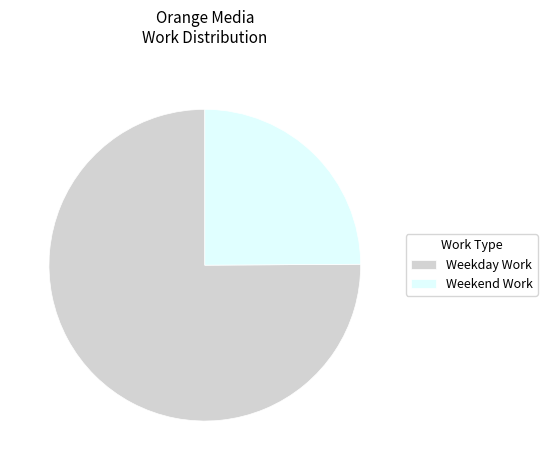

Which slice represents more than half of the pie?

Weekday Work